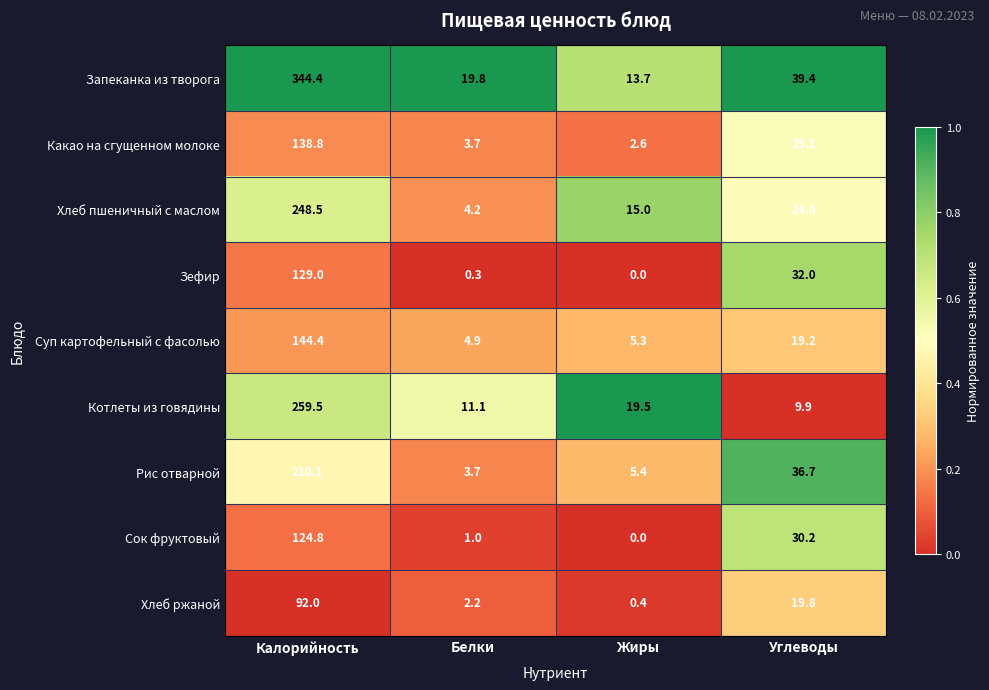

What is the average value of the Запеканка из творога series?

104.3